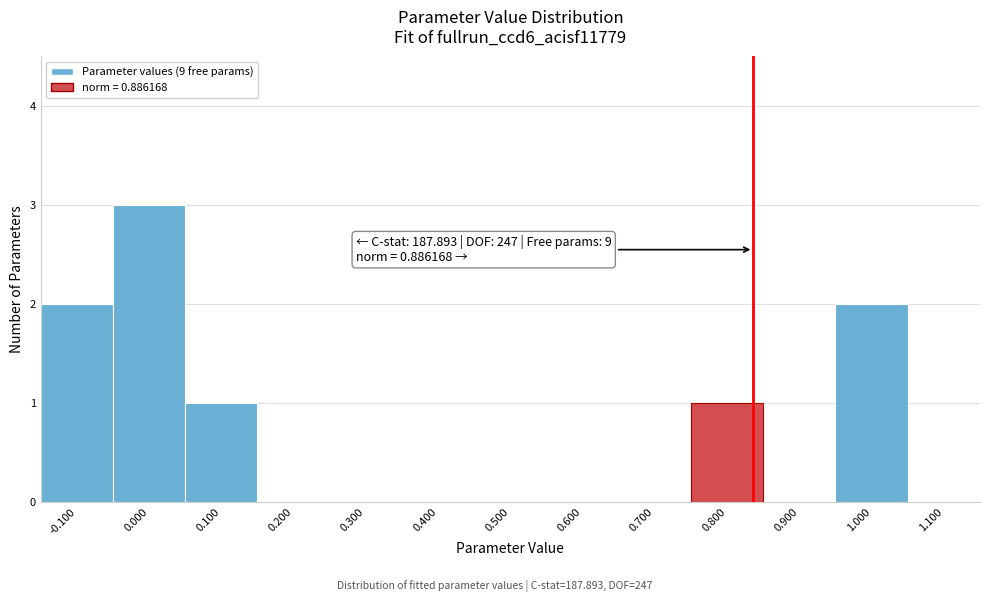

Reading right to left, what are all the values shown in this chart?

1.100=0	1.000=2	0.900=0	0.800=1	0.700=0	0.600=0	0.500=0	0.400=0	0.300=0	0.200=0	0.100=1	0.000=3	-0.100=2